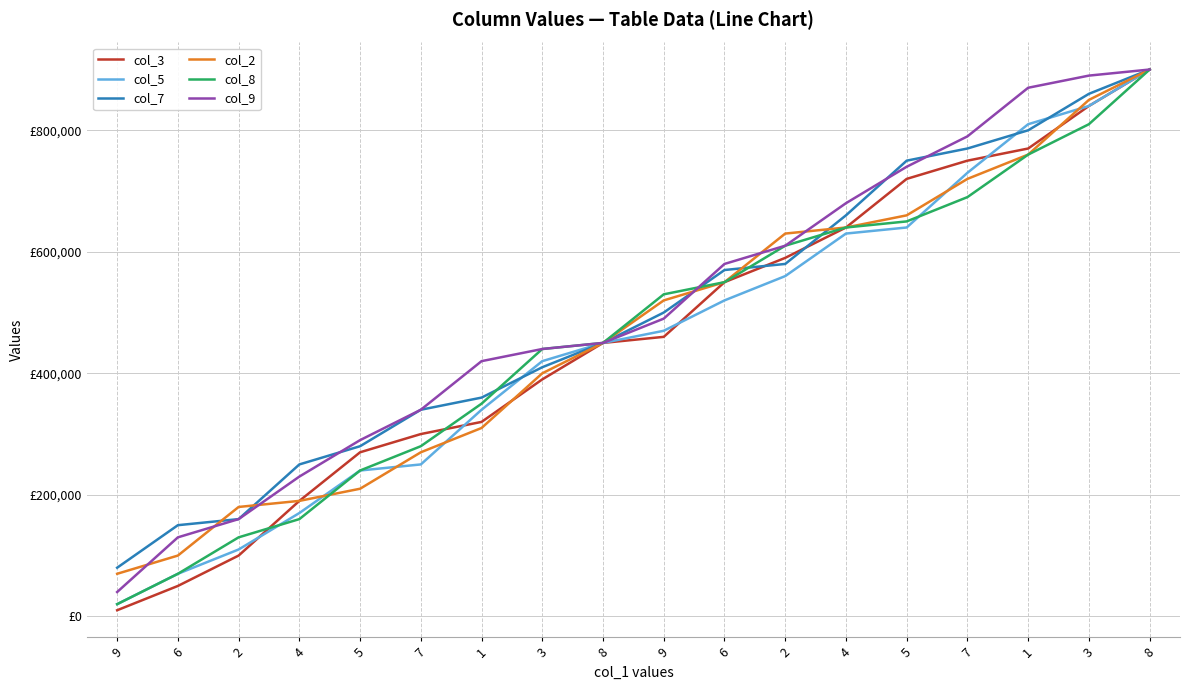

Between which two adjacent categories do col_5 and col_8 first intersect?

2 and 4